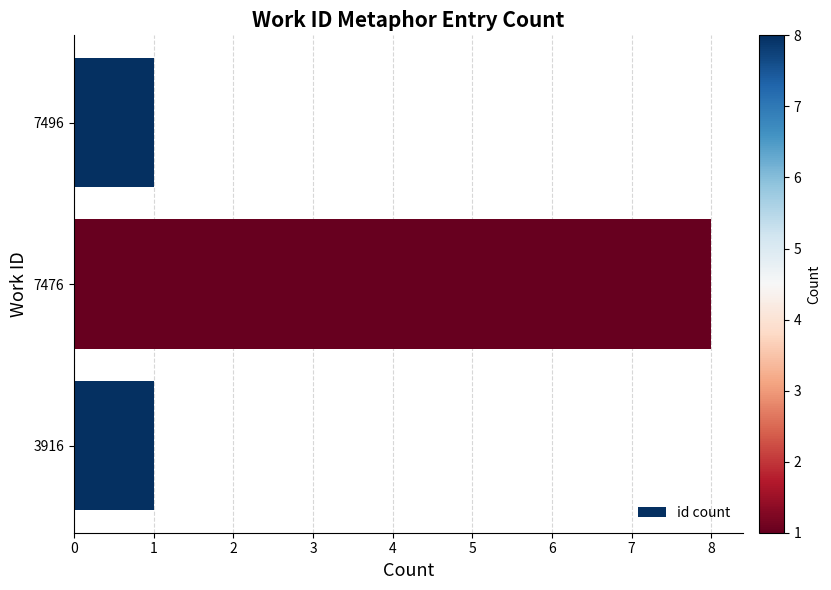

Reading bottom to top, transcribe all the data shown in this chart.

3916=1	7476=8	7496=1